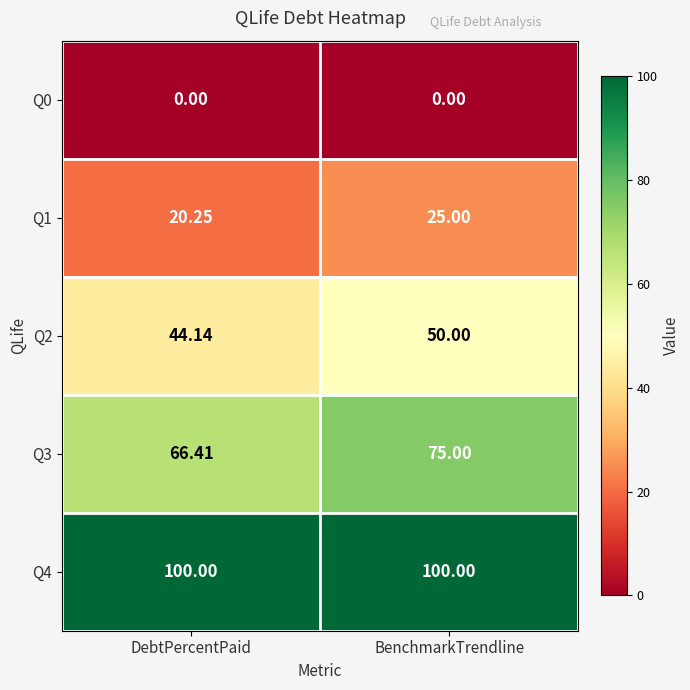

At which category is the sum across all series the highest?

BenchmarkTrendline